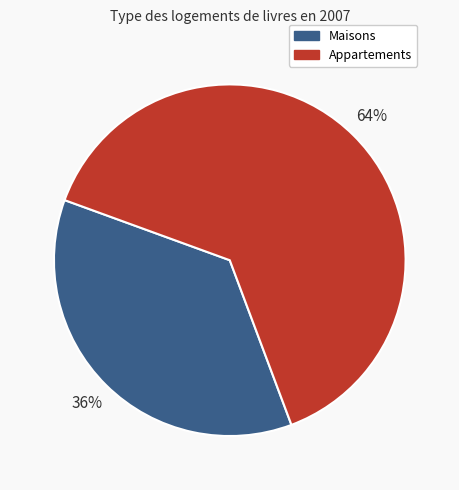

Is there a majority slice in this chart?

Yes